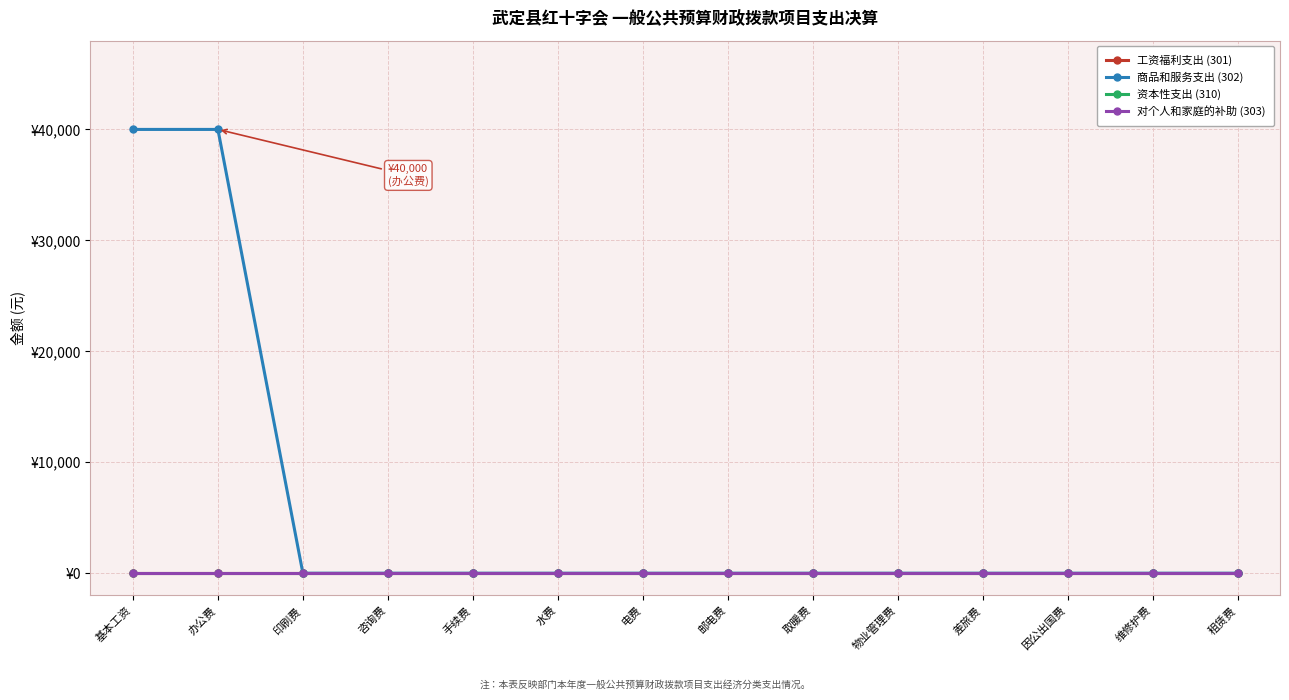

Is this an area chart (filled region under the line)?

No